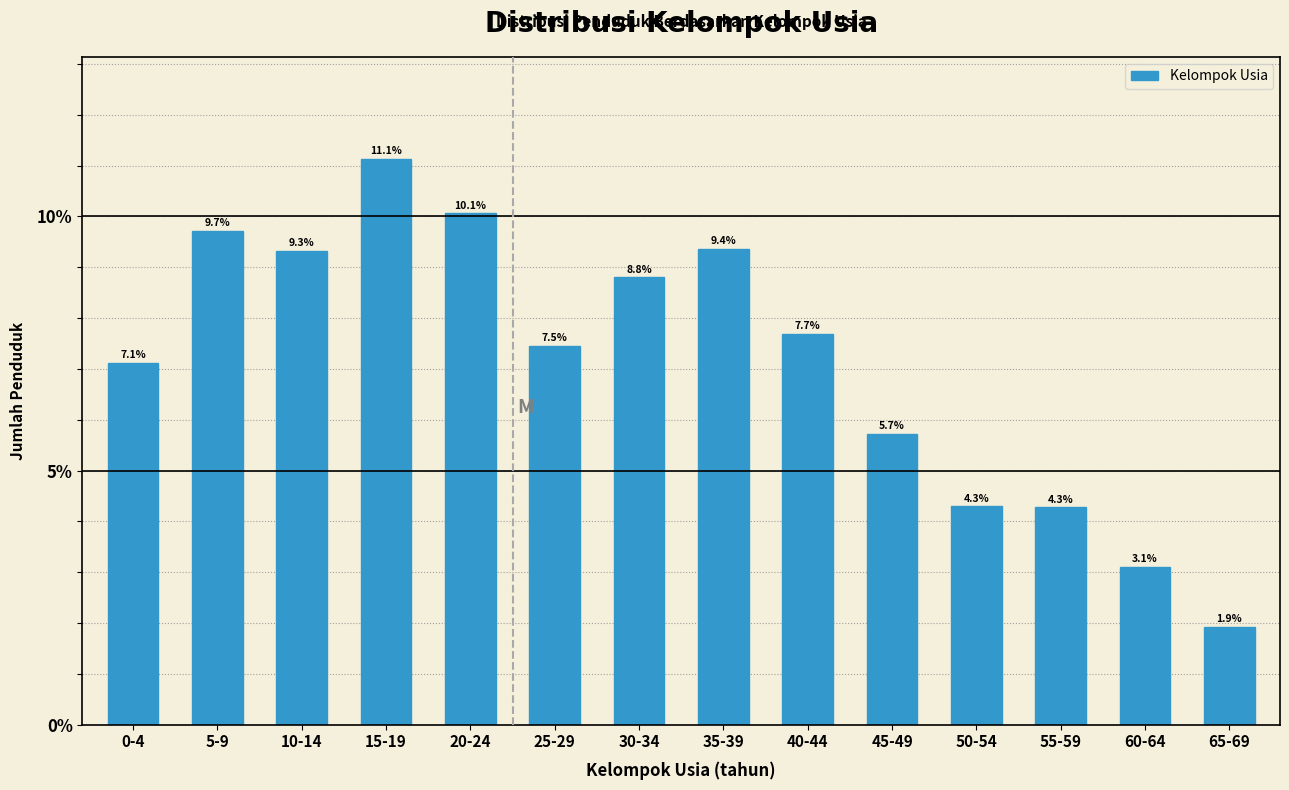

Reading right to left, list all the values displayed in this chart.

65-69=1.9	60-64=3.1	55-59=4.3	50-54=4.3	45-49=5.7	40-44=7.7	35-39=9.4	30-34=8.8	25-29=7.5	20-24=10.1	15-19=11.1	10-14=9.3	5-9=9.7	0-4=7.1